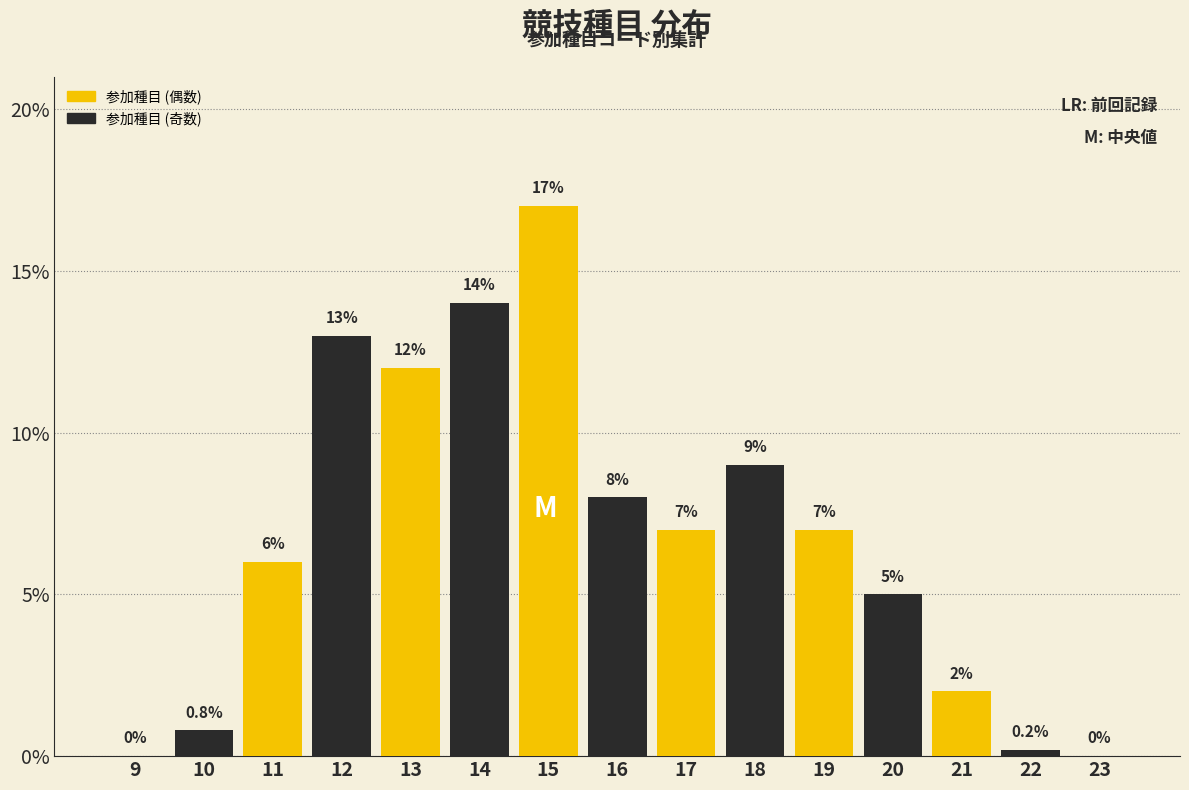

Reading left to right, extract all data points from this chart.

9=0.0	10=0.8	11=6.0	12=13.0	13=12.0	14=14.0	15=17.0	16=8.0	17=7.0	18=9.0	19=7.0	20=5.0	21=2.0	22=0.2	23=0.0